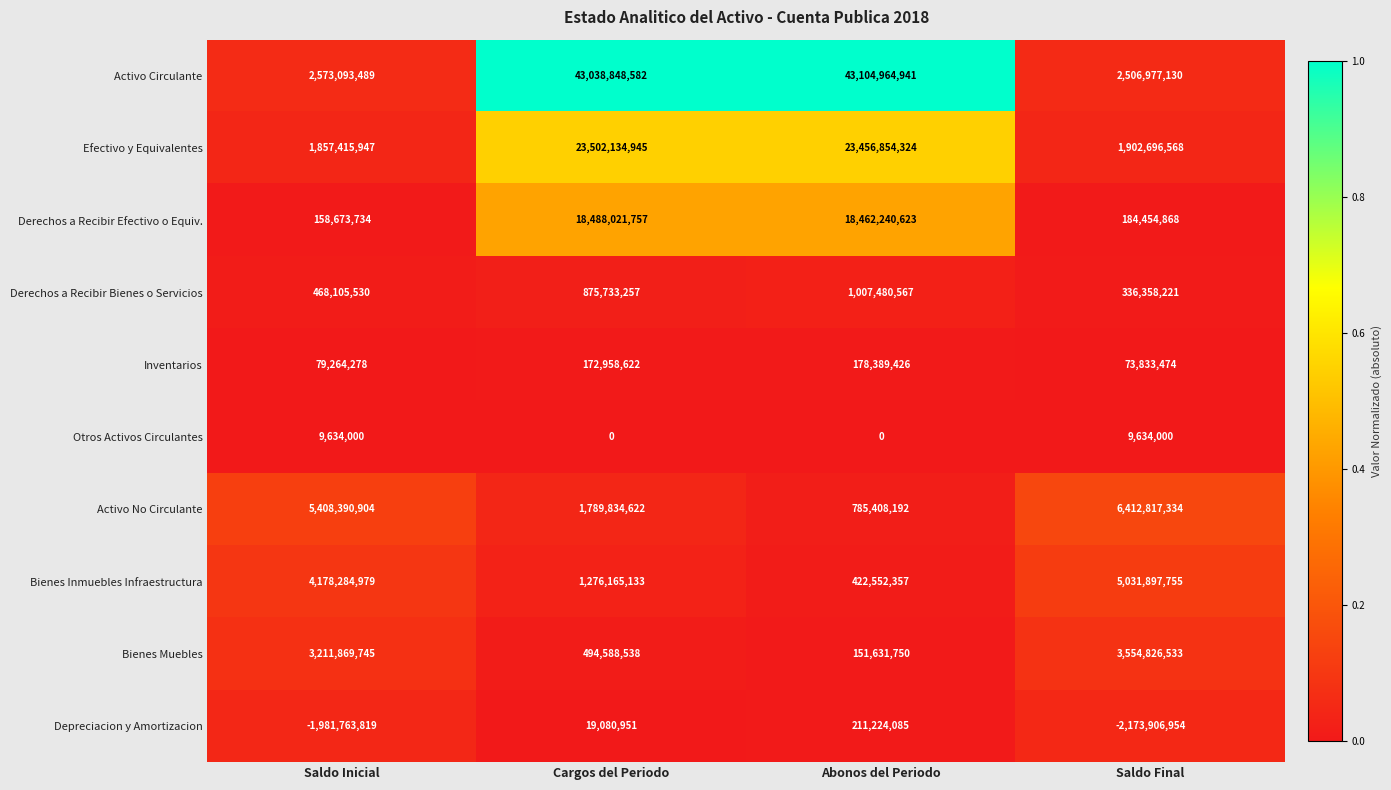

What is the difference between the second highest and second lowest values in the Inventarios series?

93694344